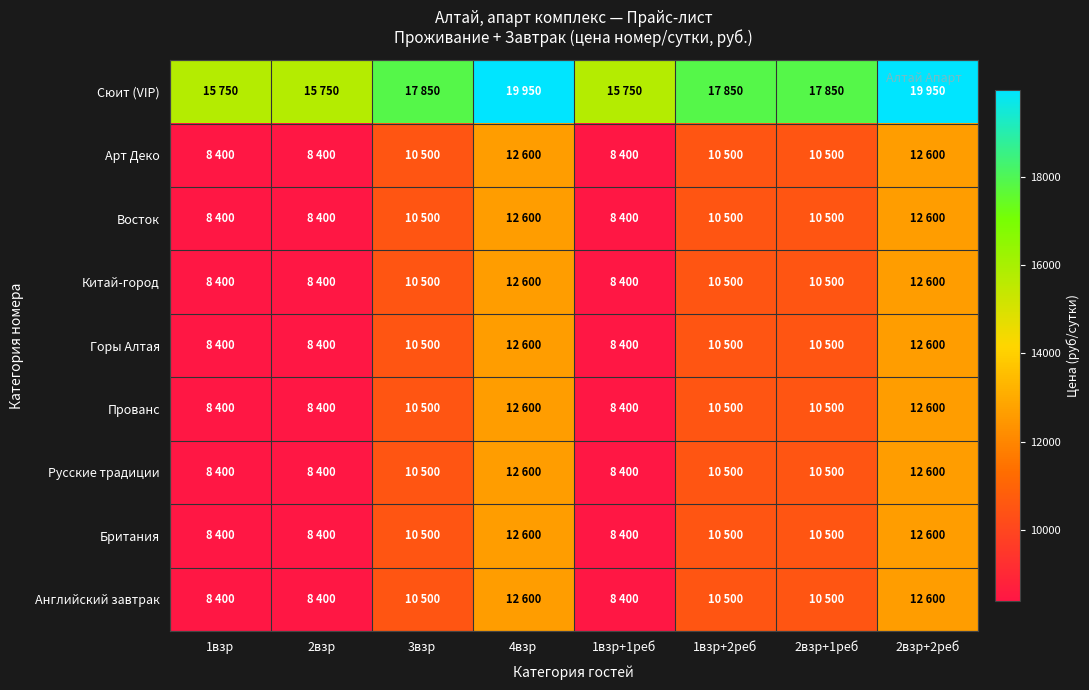

Reading left to right, extract all data points from this chart.

Сюит (VIP): 1взр=15750	2взр=15750	3взр=17850	4взр=19950	1взр+1реб=15750	1взр+2реб=17850	2взр+1реб=17850	2взр+2реб=19950
Арт Деко: 1взр=8400	2взр=8400	3взр=10500	4взр=12600	1взр+1реб=8400	1взр+2реб=10500	2взр+1реб=10500	2взр+2реб=12600
Восток: 1взр=8400	2взр=8400	3взр=10500	4взр=12600	1взр+1реб=8400	1взр+2реб=10500	2взр+1реб=10500	2взр+2реб=12600
Китай-город: 1взр=8400	2взр=8400	3взр=10500	4взр=12600	1взр+1реб=8400	1взр+2реб=10500	2взр+1реб=10500	2взр+2реб=12600
Горы Алтая: 1взр=8400	2взр=8400	3взр=10500	4взр=12600	1взр+1реб=8400	1взр+2реб=10500	2взр+1реб=10500	2взр+2реб=12600
Прованс: 1взр=8400	2взр=8400	3взр=10500	4взр=12600	1взр+1реб=8400	1взр+2реб=10500	2взр+1реб=10500	2взр+2реб=12600
Русские традиции: 1взр=8400	2взр=8400	3взр=10500	4взр=12600	1взр+1реб=8400	1взр+2реб=10500	2взр+1реб=10500	2взр+2реб=12600
Британия: 1взр=8400	2взр=8400	3взр=10500	4взр=12600	1взр+1реб=8400	1взр+2реб=10500	2взр+1реб=10500	2взр+2реб=12600
Английский завтрак: 1взр=8400	2взр=8400	3взр=10500	4взр=12600	1взр+1реб=8400	1взр+2реб=10500	2взр+1реб=10500	2взр+2реб=12600